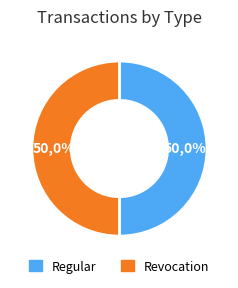

Does Revocation account for over 50% of the chart?

No